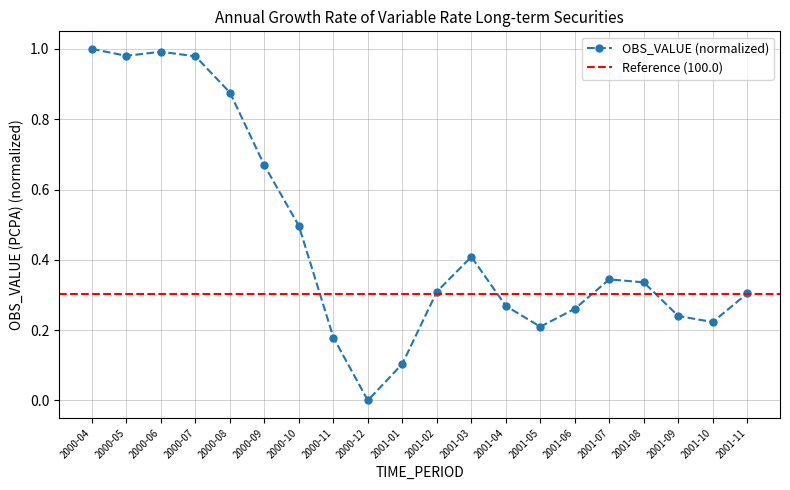

List the labels in order of value, largest first.

2000-04, 2000-06, 2000-05, 2000-07, 2000-08, 2000-09, 2000-10, 2001-03, 2001-07, 2001-08, 2001-02, 2001-11, 2001-04, 2001-06, 2001-09, 2001-10, 2001-05, 2000-11, 2001-01, 2000-12